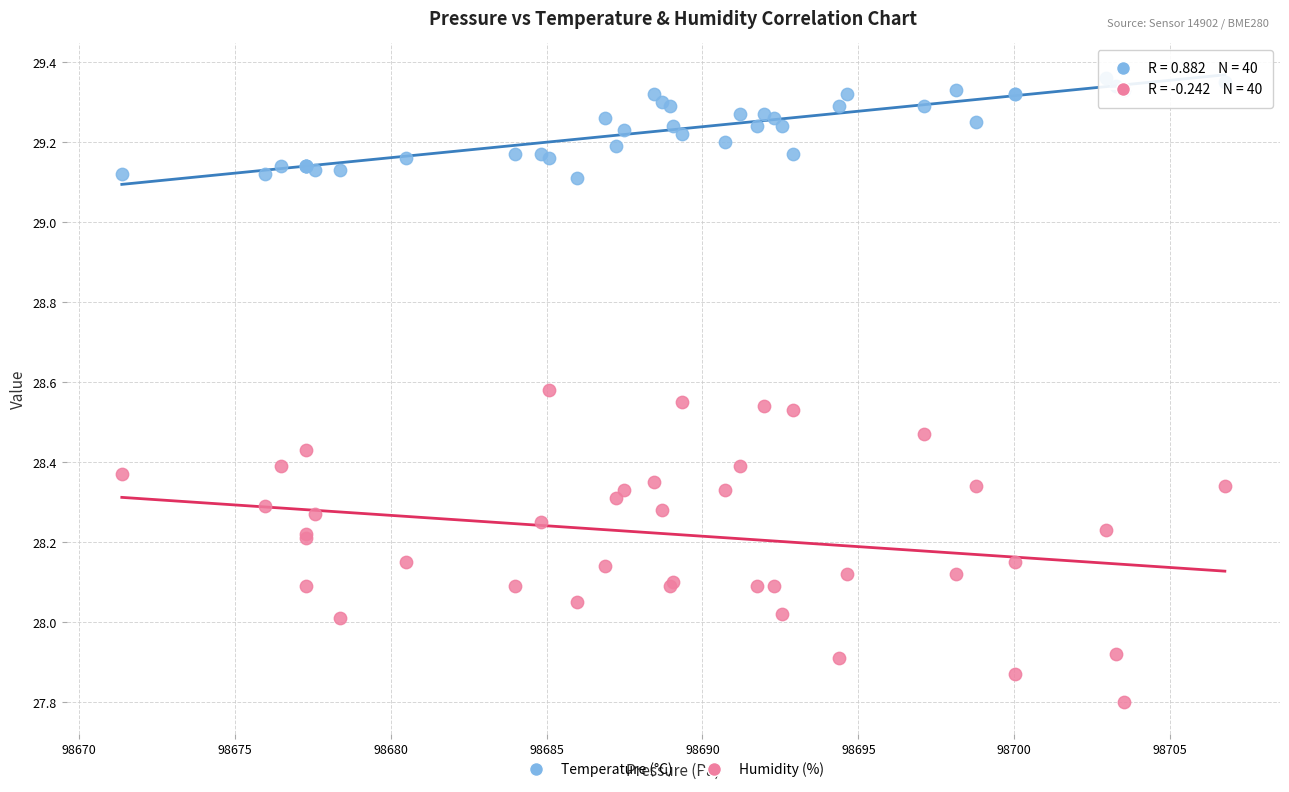

Which series contains the highest Y value?

Temperature (°C)